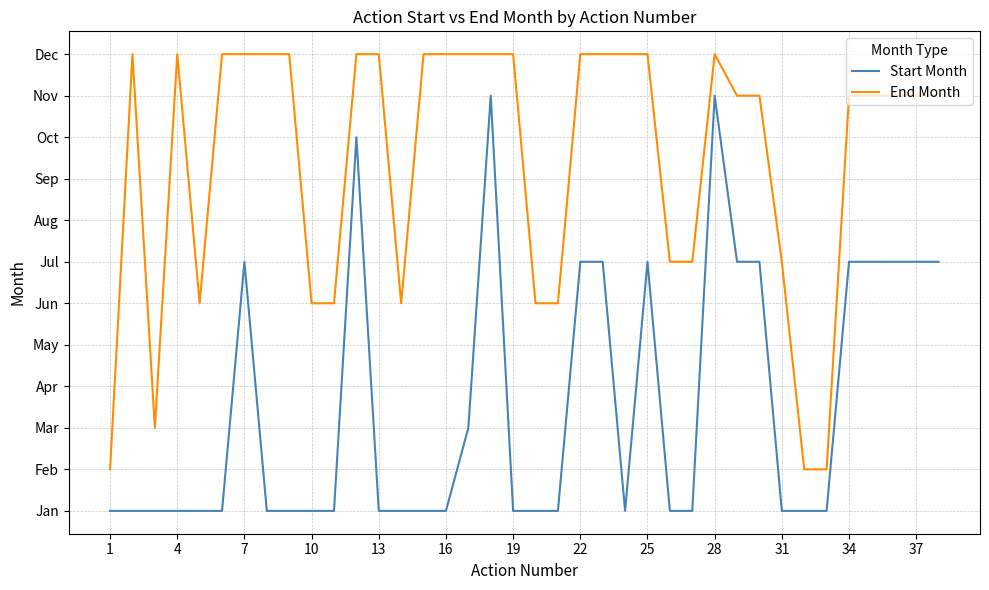

What are all the series names shown in the legend?

Start Month, End Month